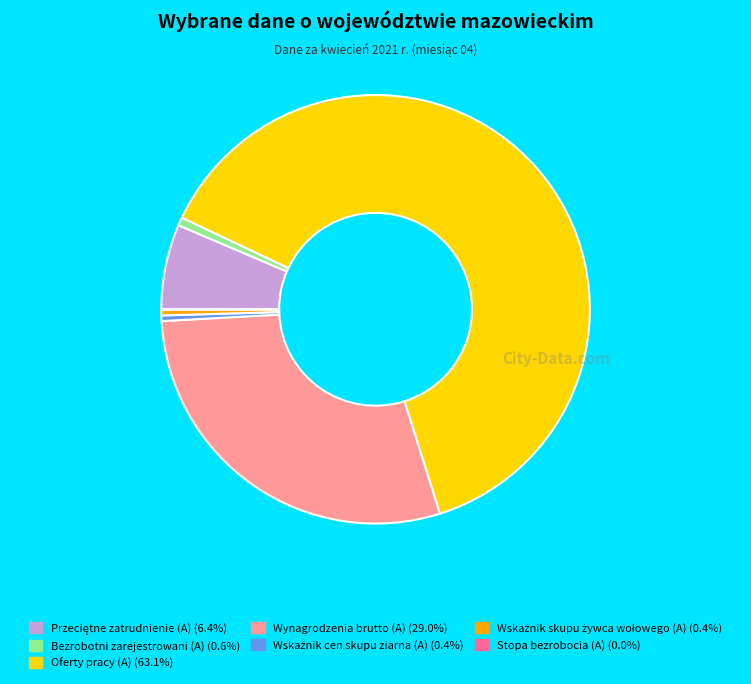

Does Oferty pracy (A) (63.1%) represent more than half of the total?

Yes